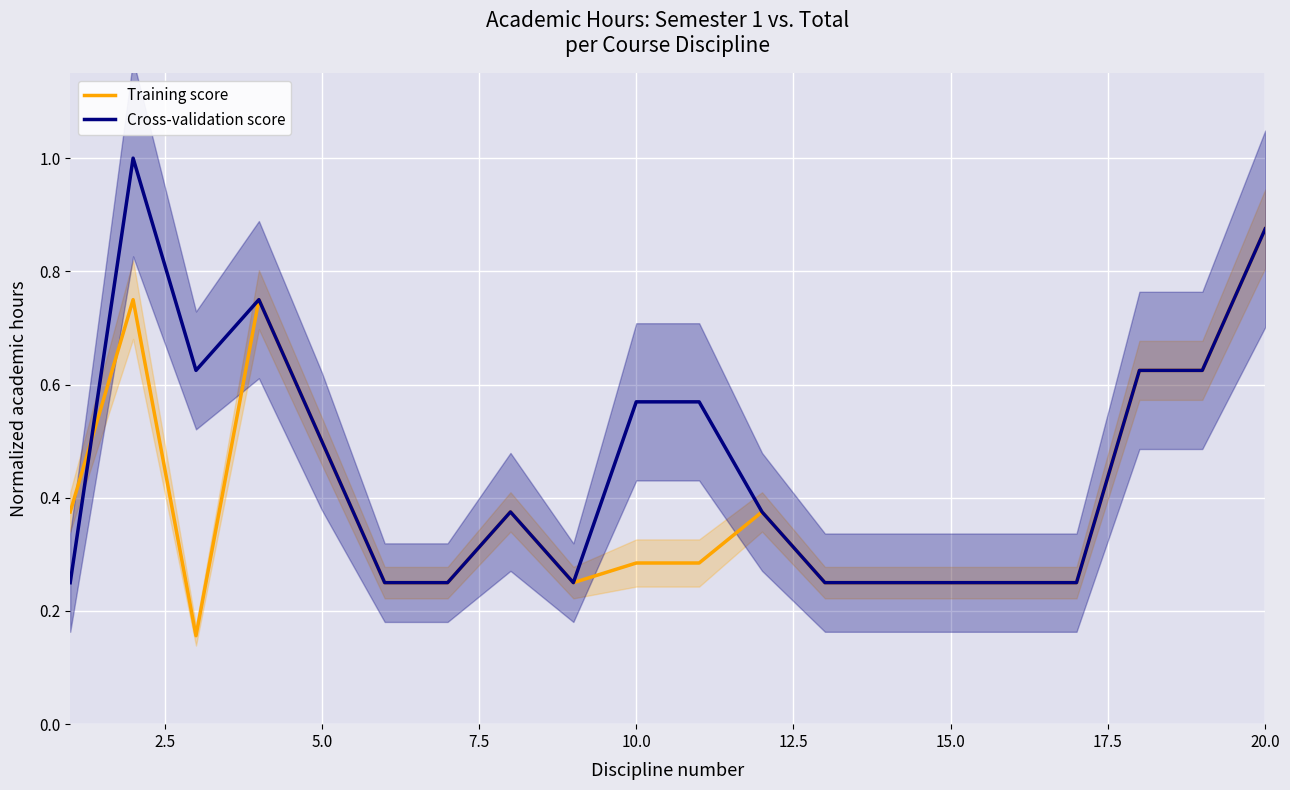

Is it true that Cross-validation score equals 0.4 at 12?

False